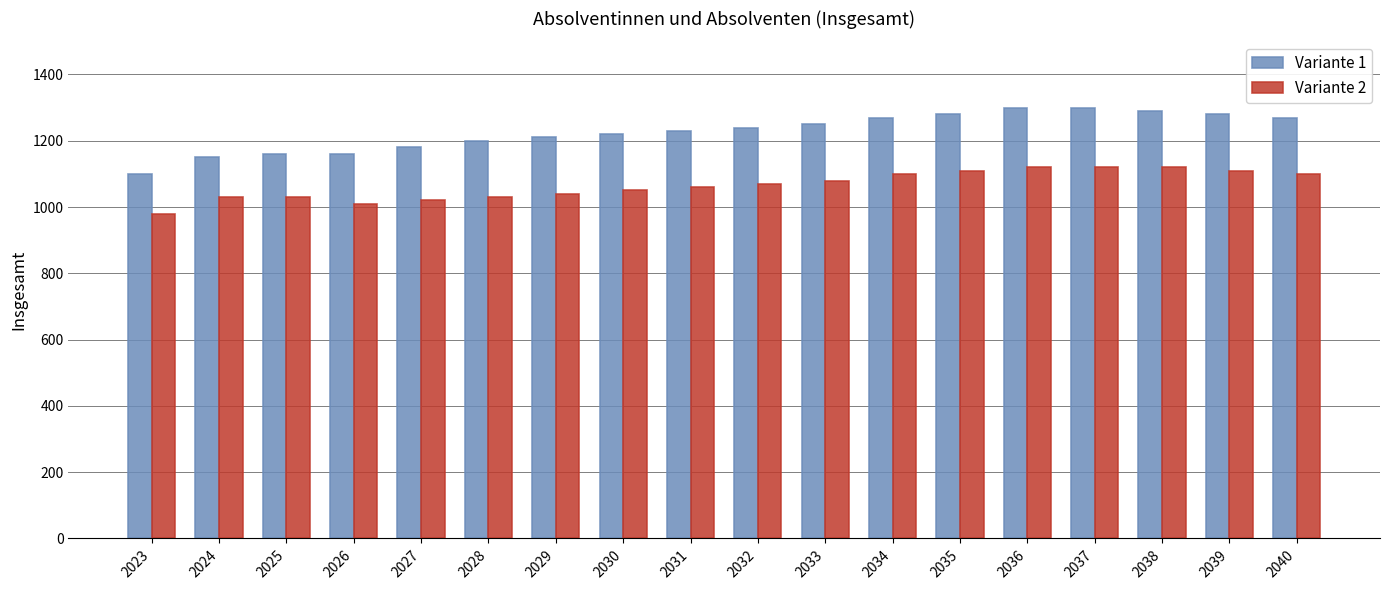

Count the number of categories in the chart.

18